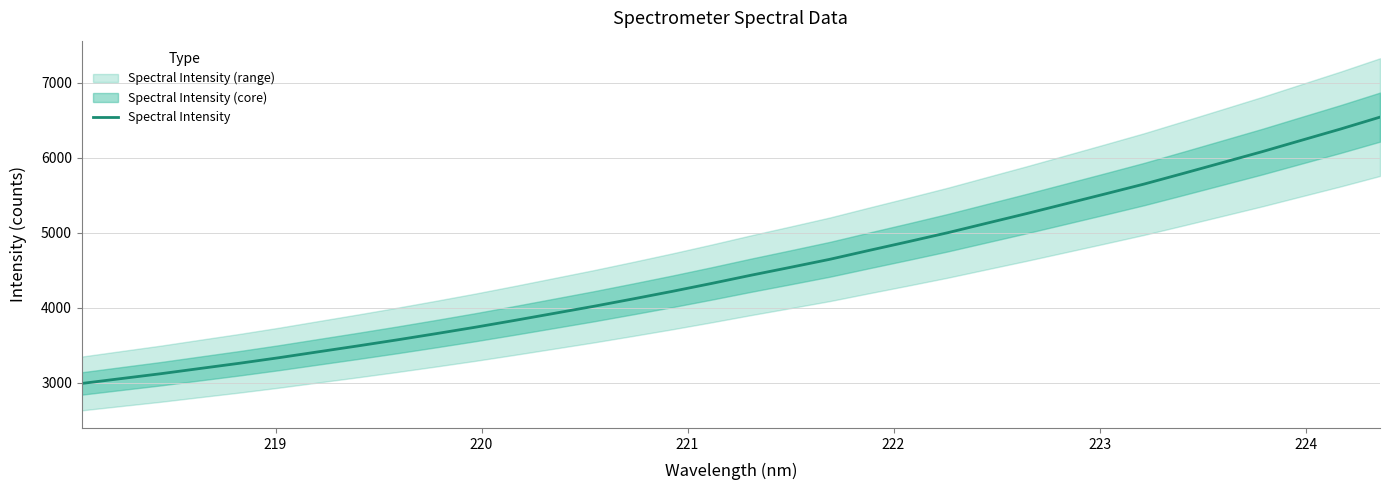

What is the lowest value of the Spectral Intensity series?

2988.6